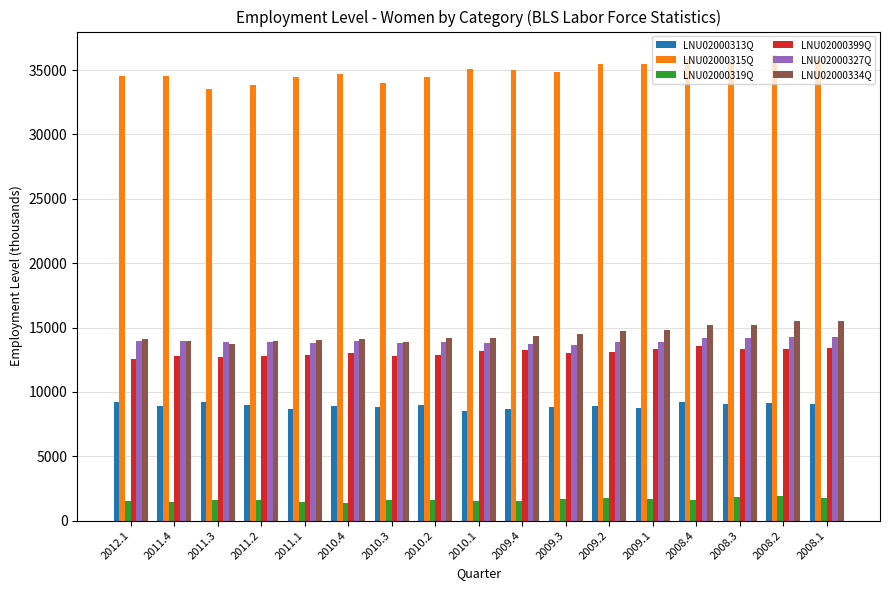

Count the number of categories in the chart.

17